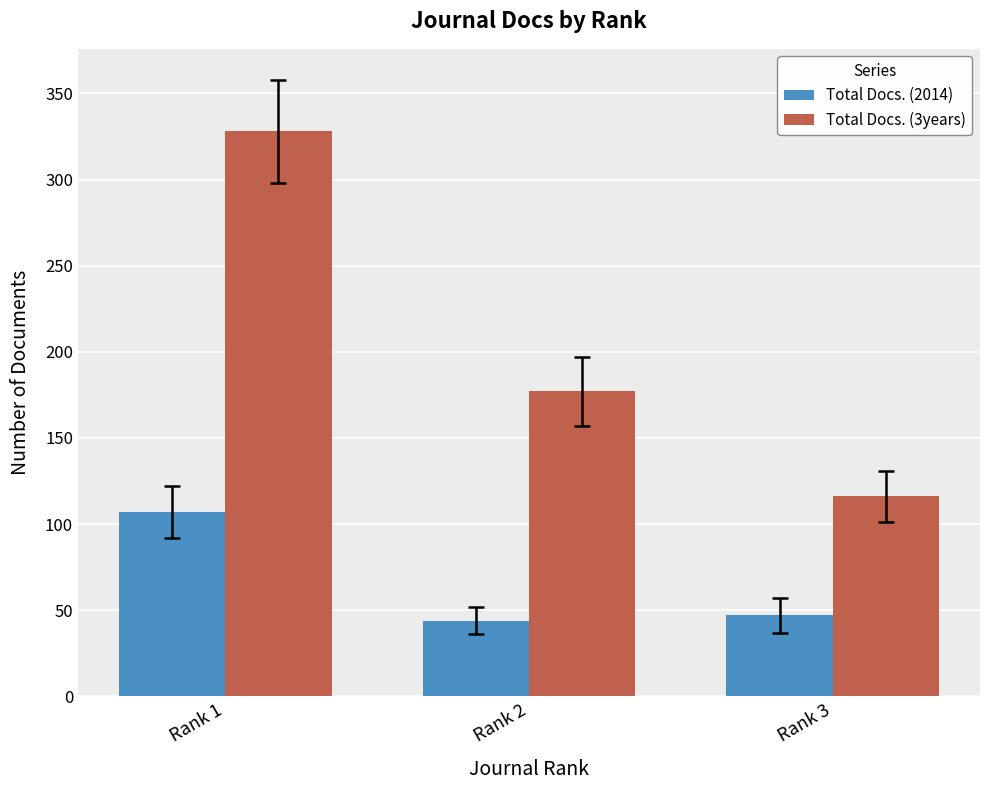

What is the difference between the Total Docs. (2014) values at Rank 2 and Rank 3?

3